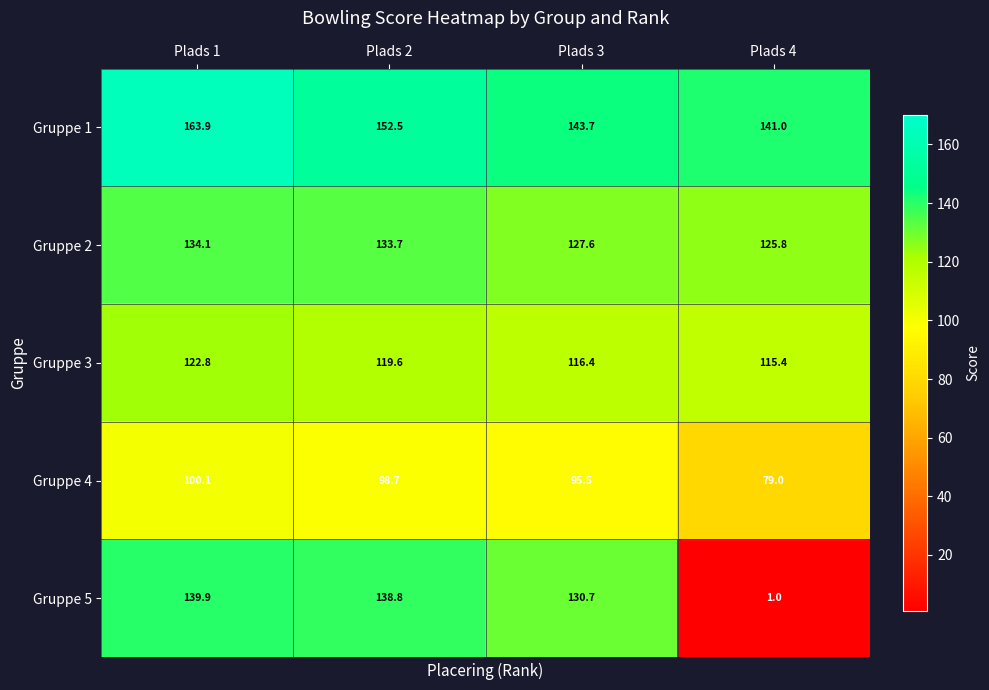

How many values in the Gruppe 1 series are below 152?

2